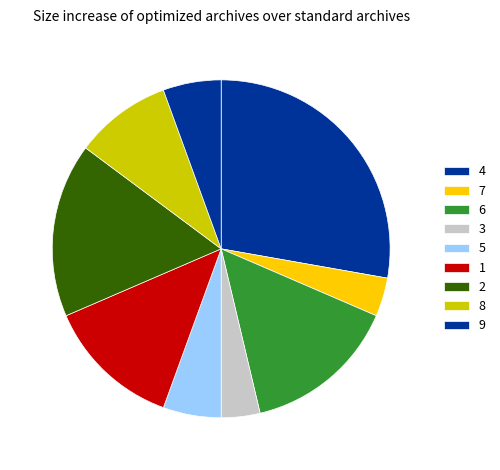

How many segments does this pie chart have?

9